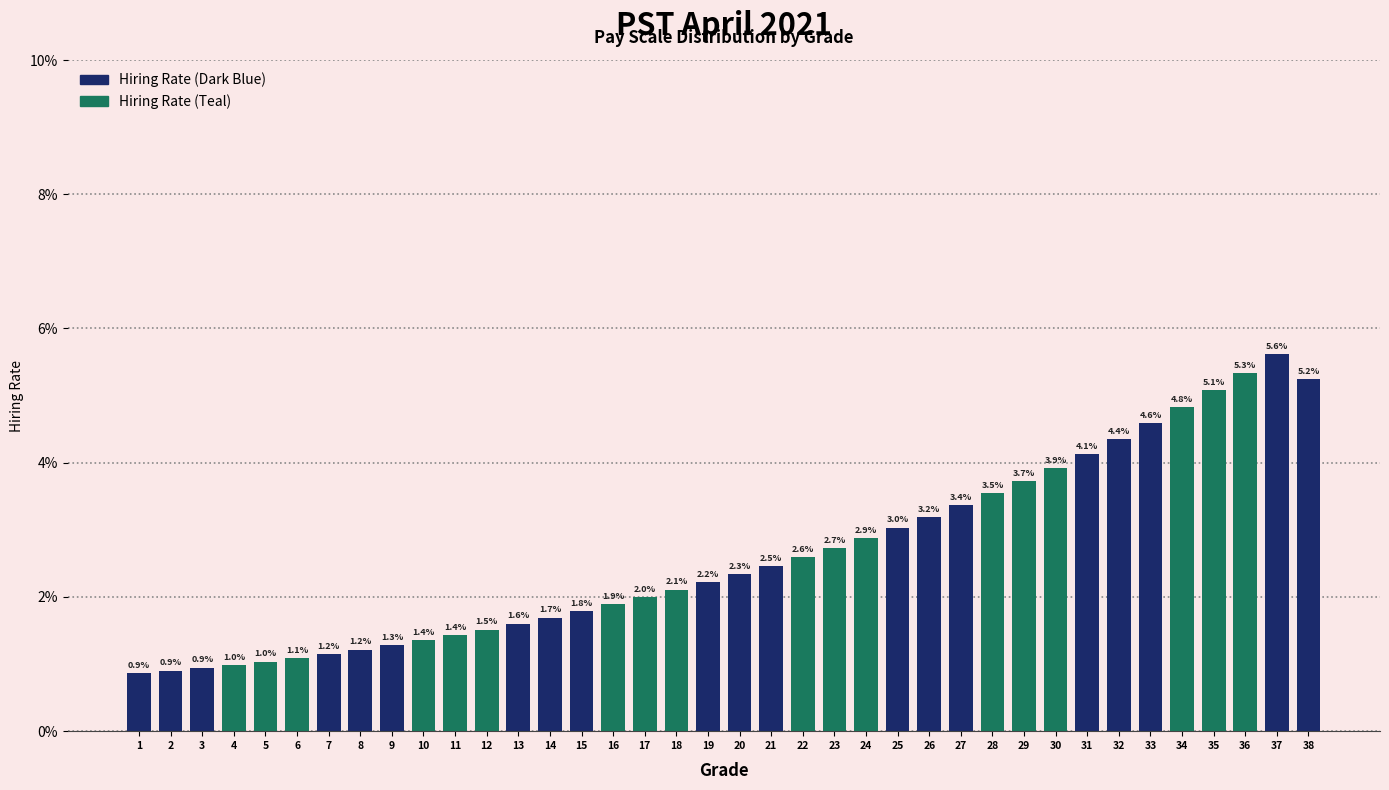

Reading right to left, what are all the values shown in this chart?

5.2	5.6	5.3	5.1	4.8	4.6	4.4	4.1	3.9	3.7	3.5	3.4	3.2	3.0	2.9	2.7	2.6	2.5	2.3	2.2	2.1	2.0	1.9	1.8	1.7	1.6	1.5	1.4	1.4	1.3	1.2	1.2	1.1	1.0	1.0	0.9	0.9	0.9